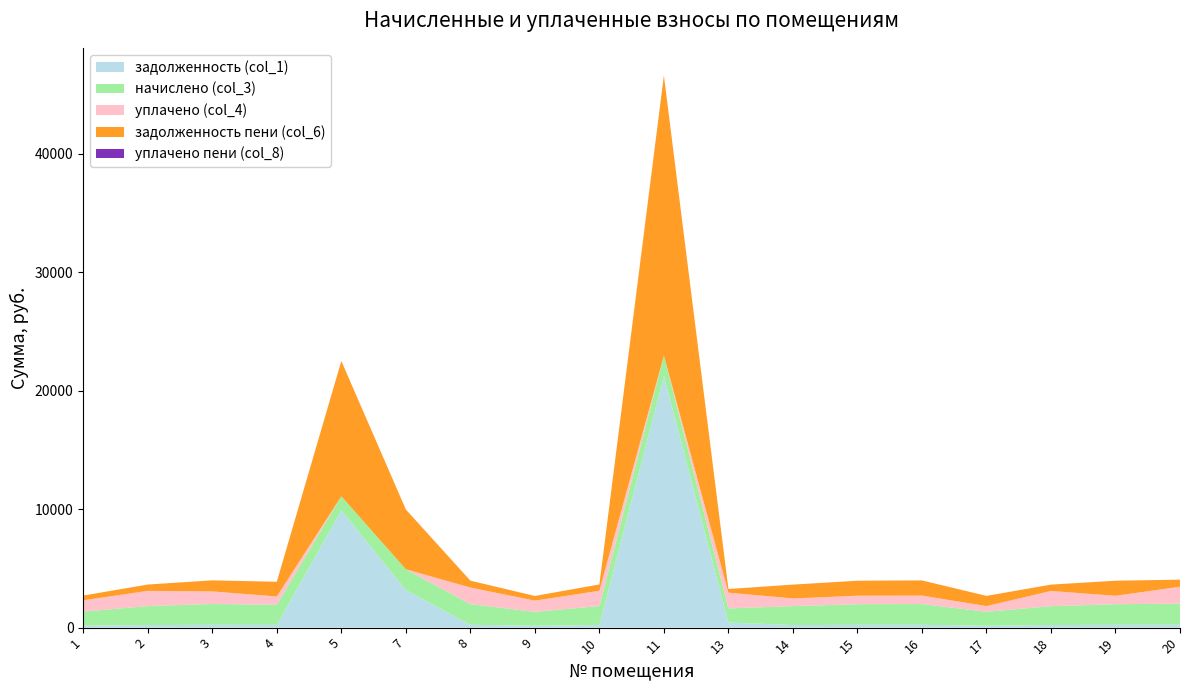

Reading left to right, transcribe all the data shown in this chart.

задолженность (col_1): 1=161.7	2=216.9	3=237.7	4=231.1	5=9908.8	7=3180.0	8=236.9	9=159.5	10=217.8	11=21233.1	13=428.0	14=216.8	15=236.4	16=237.4	17=159.0	18=219.3	19=236.4	20=241.7
начислено (col_3): 1=1192.3	2=1602.7	3=1759.0	4=1704.3	5=1184.4	7=1751.2	8=1747.3	9=1176.6	10=1606.6	11=1743.4	13=1200.1	14=1598.8	15=1743.4	16=1755.2	17=1180.5	18=1594.9	19=1743.4	20=1782.5
уплачено (col_4): 1=956.5	2=1285.4	3=1062.4	4=693.2	5=0.0	7=0.0	8=1401.8	9=943.9	10=1288.9	11=0.0	13=1325.3	14=650.3	15=716.4	16=714.4	17=480.4	18=1282.8	19=709.1	20=1430.0
задолженность пени (col_6): 1=397.4	2=534.2	3=934.3	4=1244.6	5=11424.3	7=5049.0	8=582.4	9=392.2	10=535.5	11=23654.9	13=303.2	14=1167.6	15=1265.5	16=1280.7	17=860.8	18=535.5	19=1273.2	20=596.9
уплачено пени (col_8): 1=0.0	2=0.0	3=0.0	4=0.0	5=0.0	7=0.0	8=0.0	9=0.0	10=0.0	11=0.0	13=3.6	14=0.0	15=0.0	16=0.0	17=0.0	18=0.0	19=0.0	20=0.0